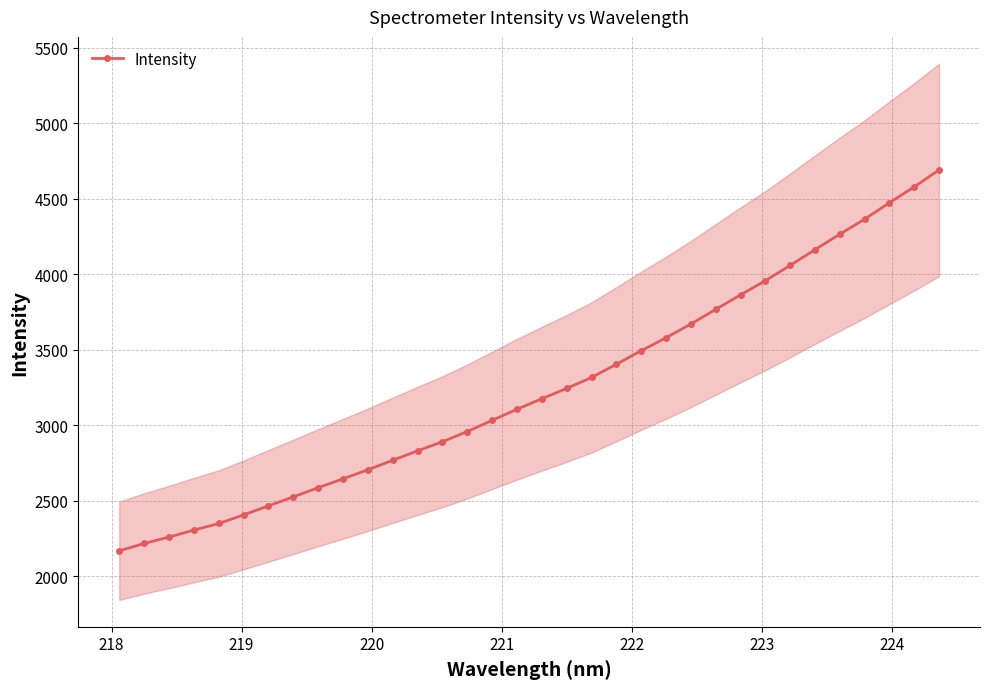

What is the smallest value displayed?

2168.5